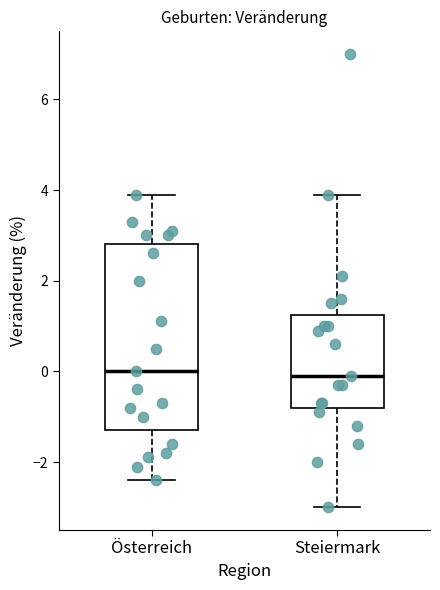

Where is the upper edge of the box for Steiermark on the y-axis? The values are not printed on the chart, so give them approximately, as read against the axis.

1.2